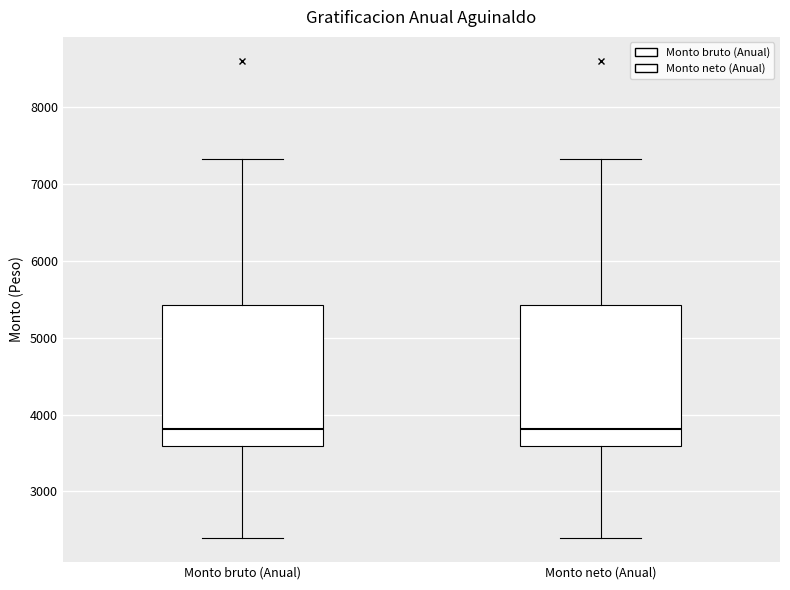

Where does the median line of the box for Monto neto (Anual) sit on the y-axis? The values are not printed on the chart, so give them approximately, as read against the axis.

3800